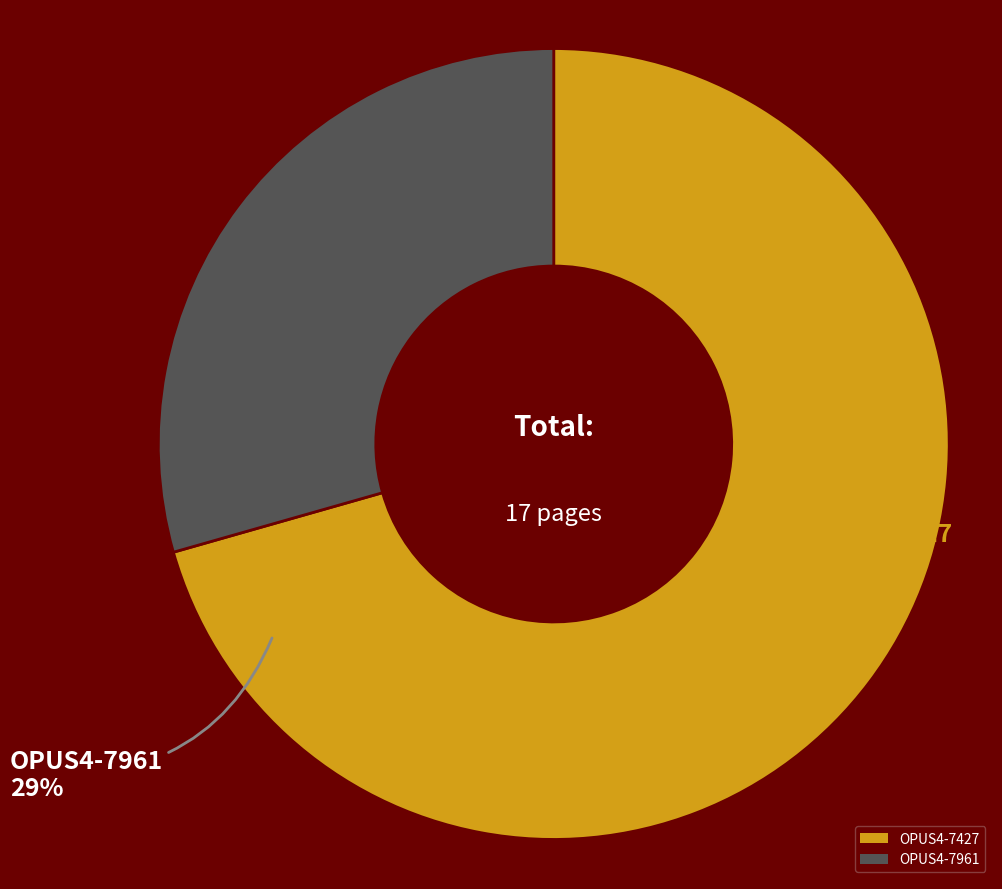

Which slice is the smallest?

OPUS4-7961